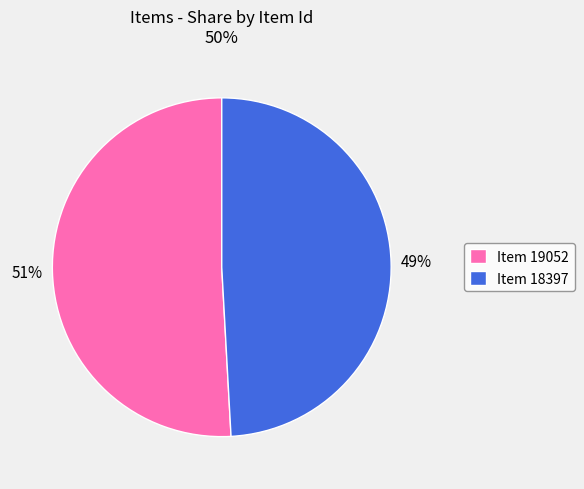

Count the number of slices in the pie.

2